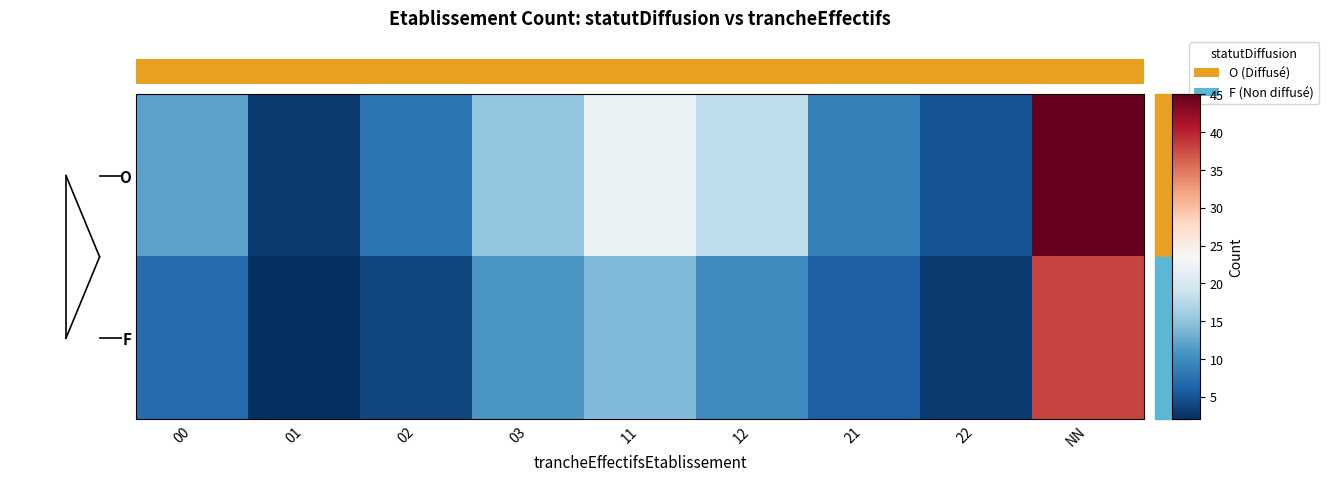

The value of F at 11 is 14. True or false?

True